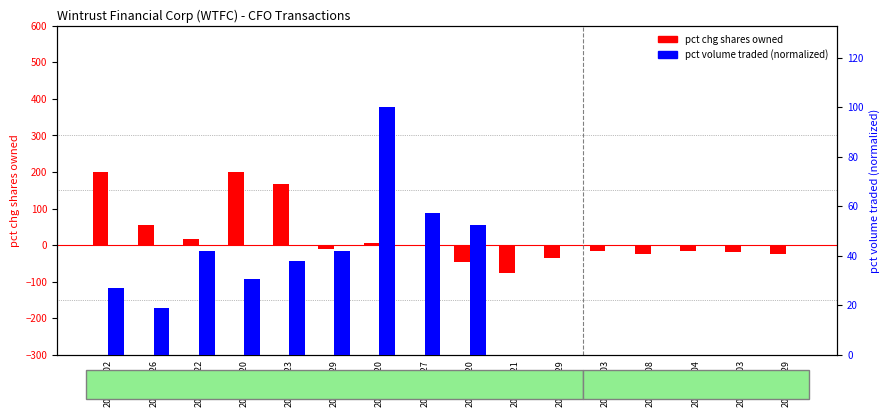

The value of pct change shares owned at 2021-03-03 is -16.0. True or false?

True